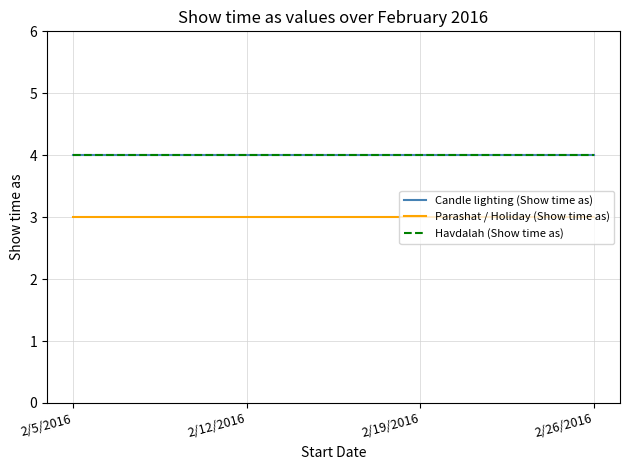

Reading right to left, what are all the values shown in this chart?

Candle lighting (Show time as): 4	4	4	4
Parashat / Holiday (Show time as): 3	3	3	3
Havdalah (Show time as): 4	4	4	4